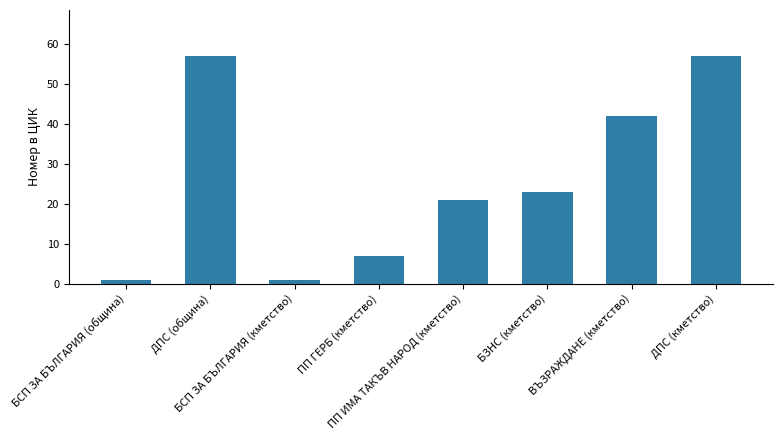

What is the maximum value shown in the chart?

57